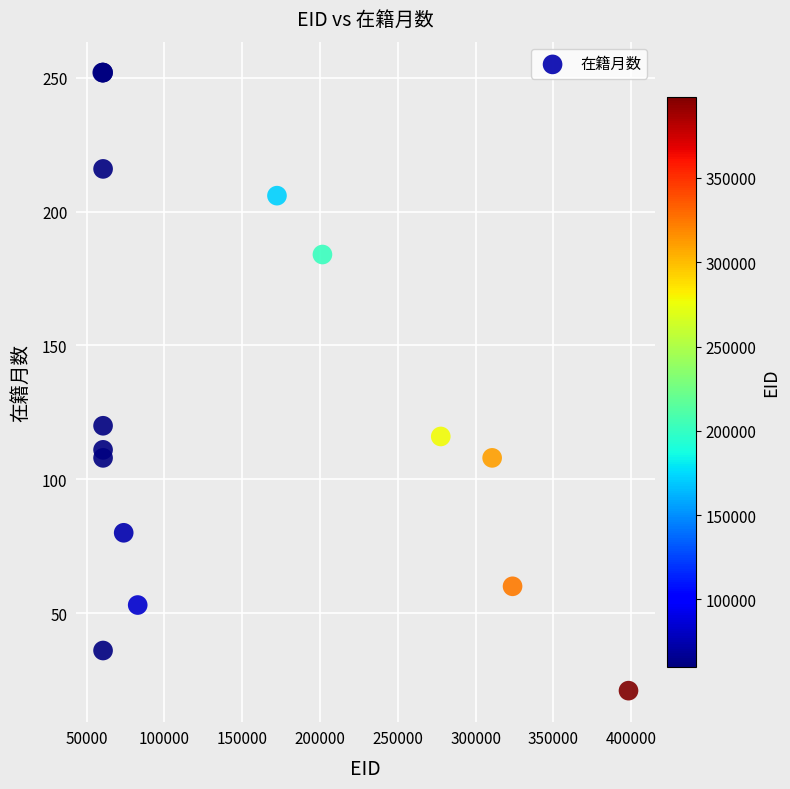

What Y value in the scatter plot is closest to 136?

120